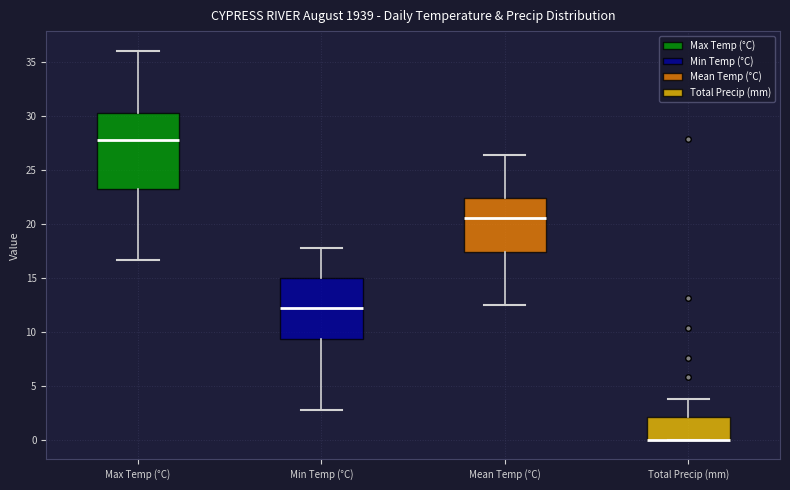

Which box is the tallest, from its lower edge to its upper edge?

Max Temp (°C)